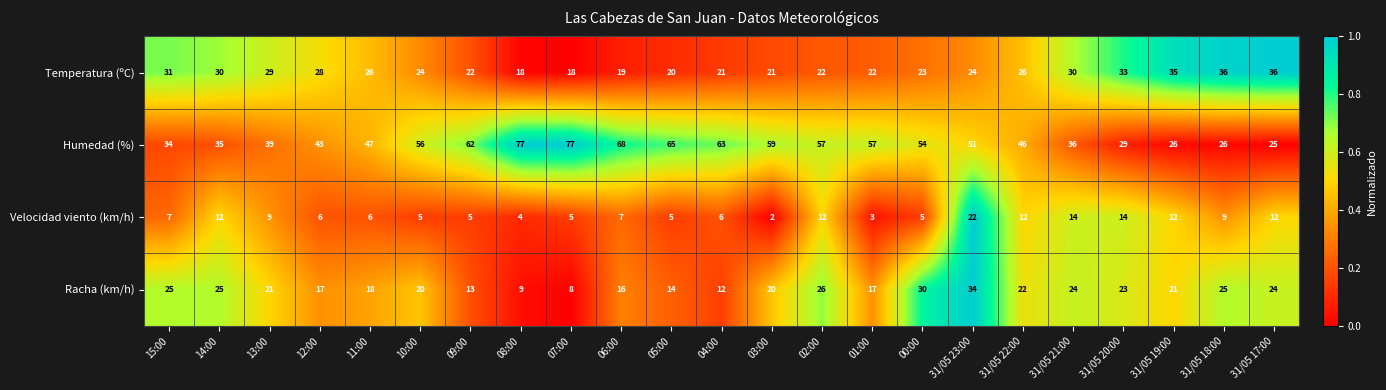

What is the difference between the maximum and minimum values in the Humedad (%) series?

52